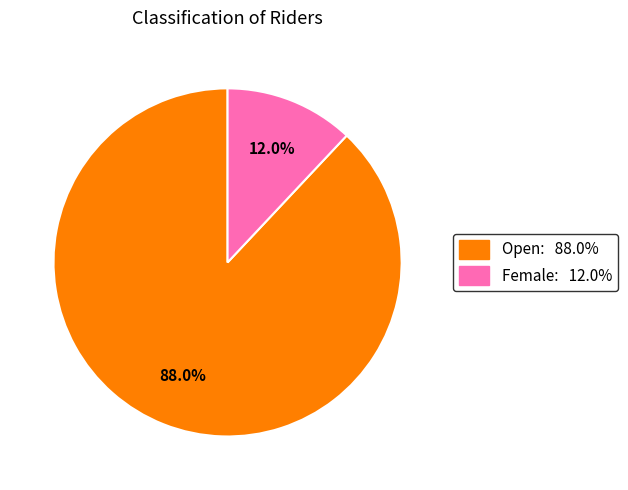

What percentage is the Open slice, to the nearest percent?

88%